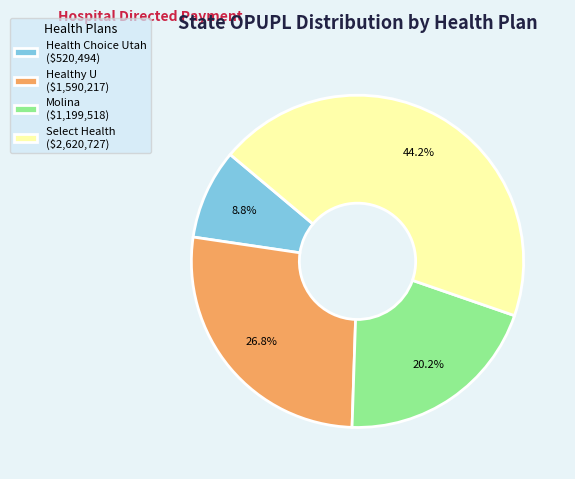

Count the number of slices in the pie.

4